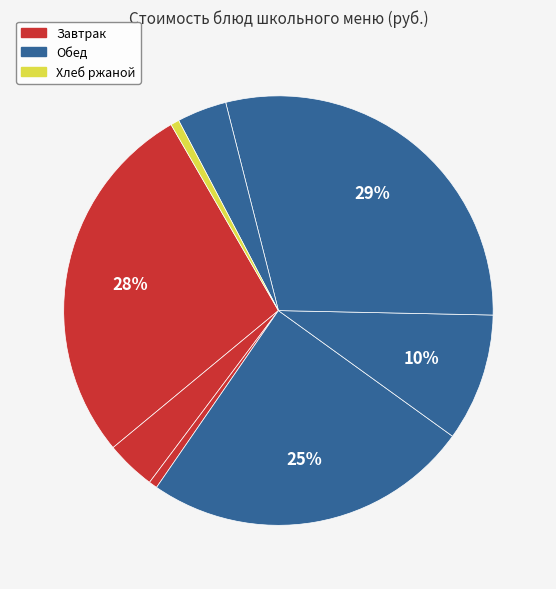

How many slices are in this pie chart?

8